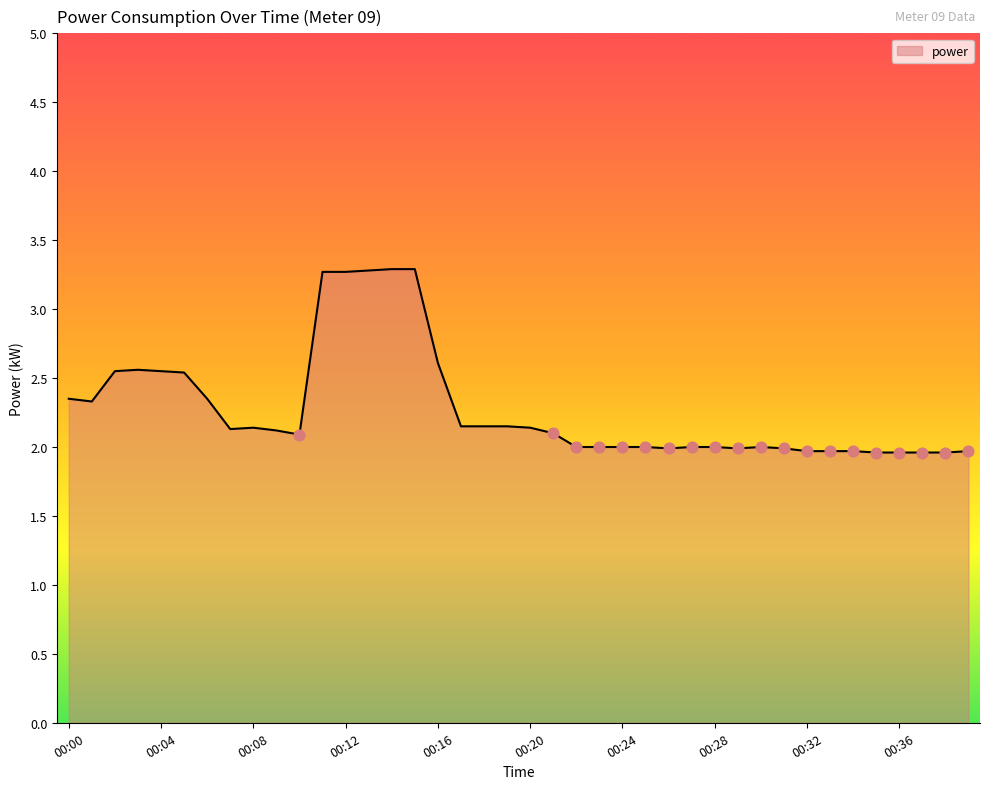

What is the minimum value shown in the chart?

2.0